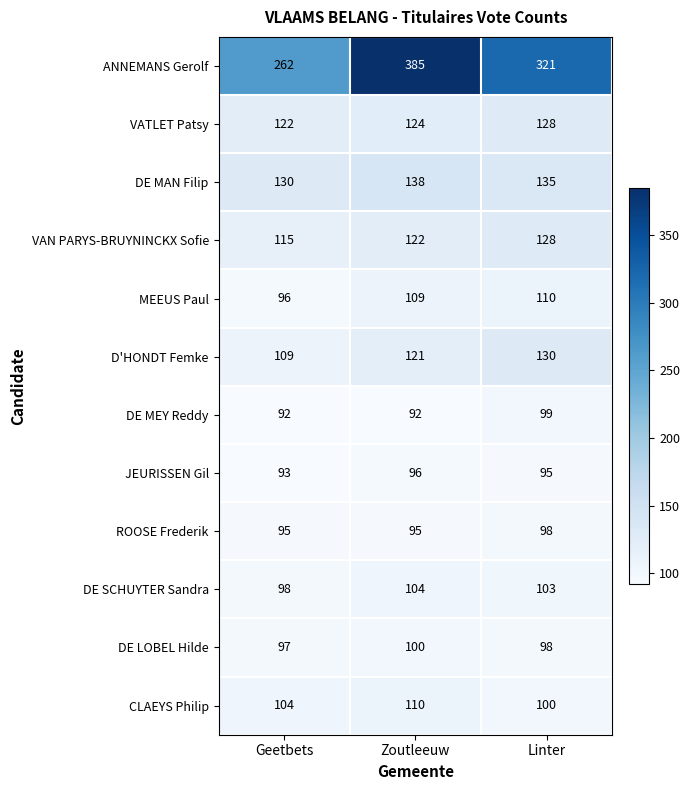

What is the difference between the DE SCHUYTER Sandra values at Linter and Geetbets?

5